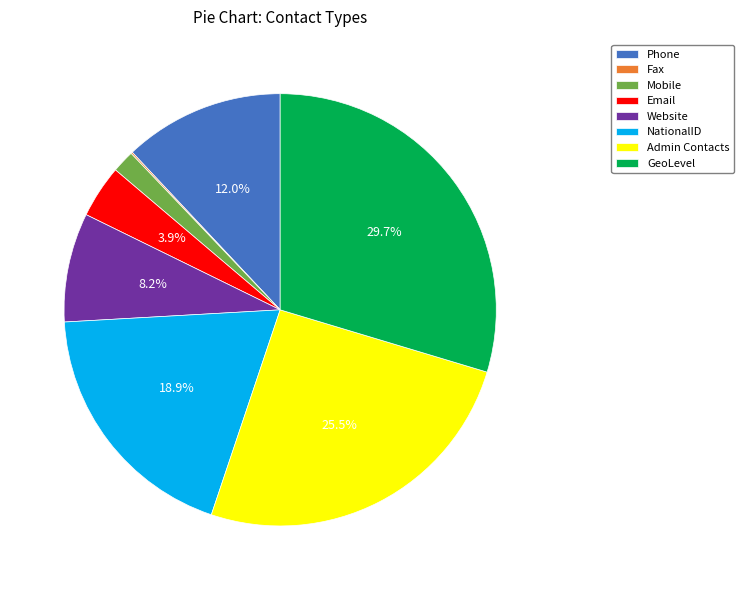

Approximately how many times larger is the value at GeoLevel compared to Phone?

2.5